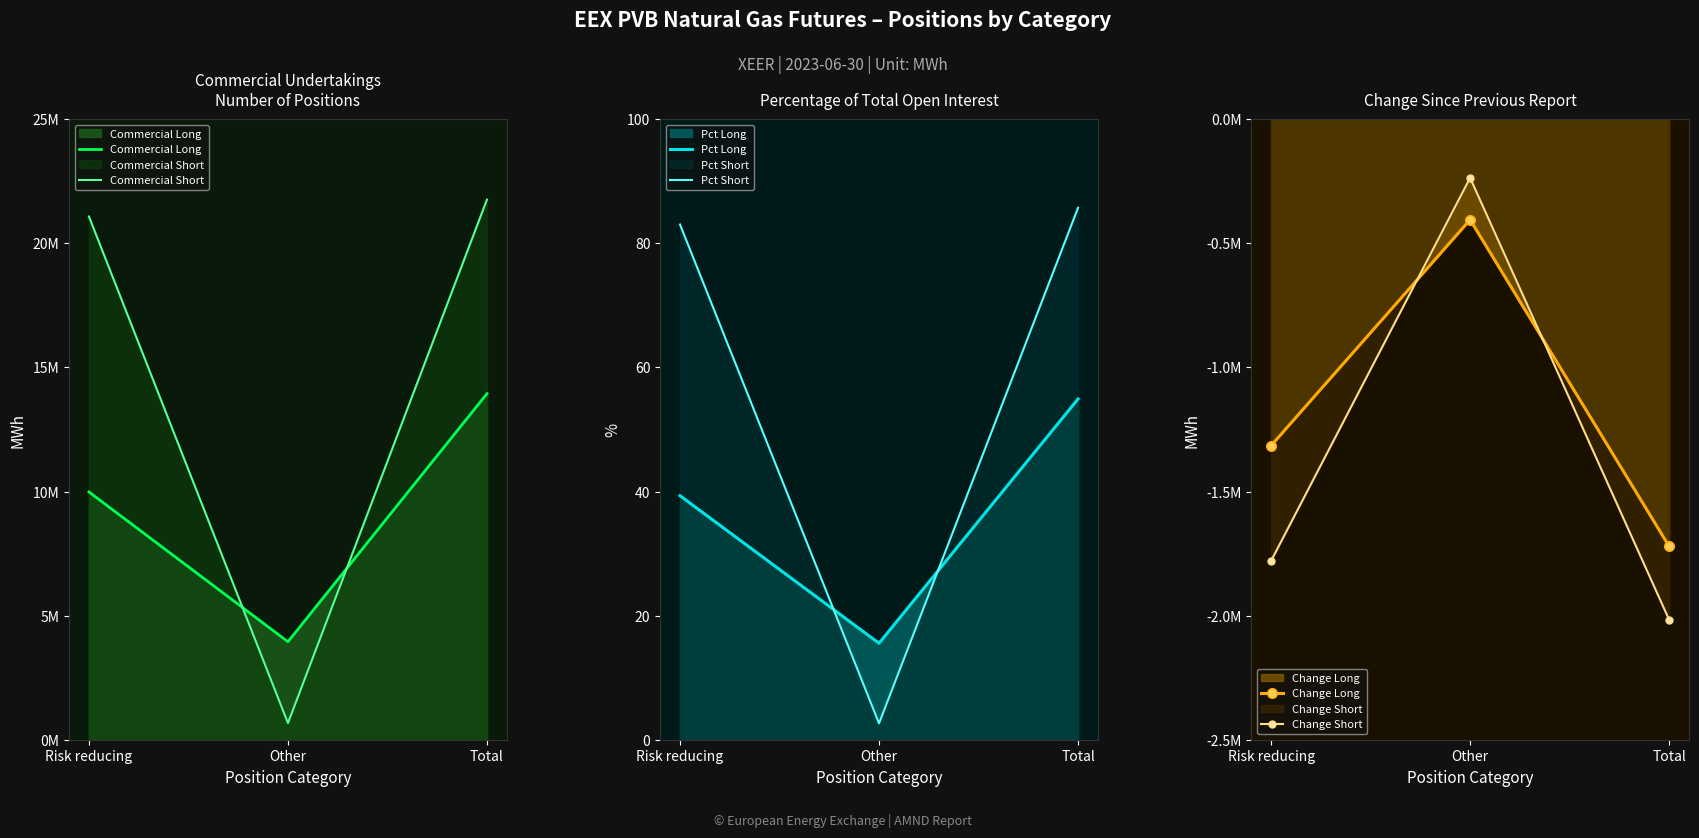

What is the average value of the Pct Short series?

57.1